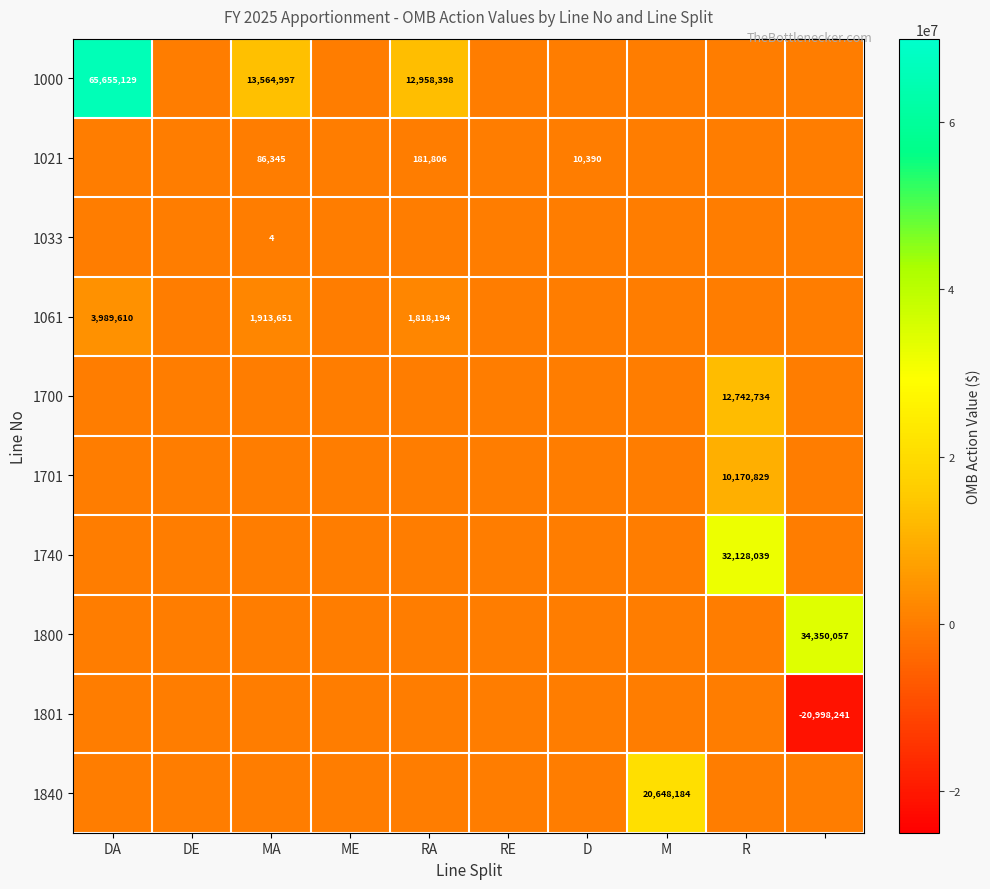

Is it true that 1021 equals 181806 at RA?

True